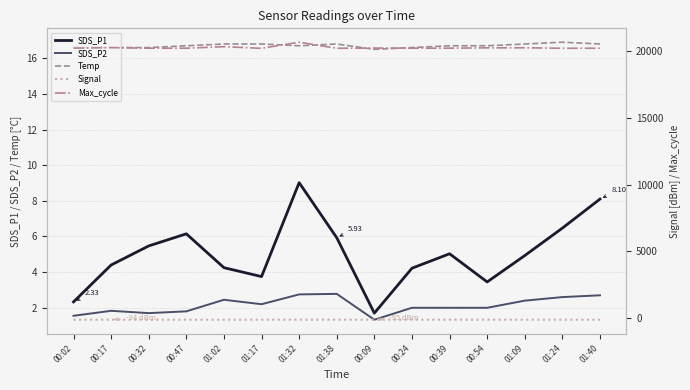

At which category does the chart reach its peak across all series?

01:32